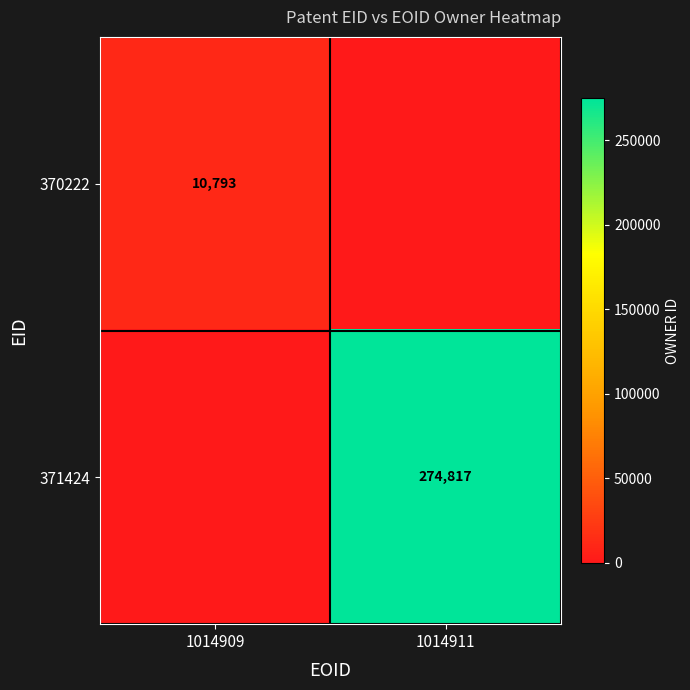

Is the value of 371424 at 1014911 greater than the value of 370222 at 1014909?

Yes